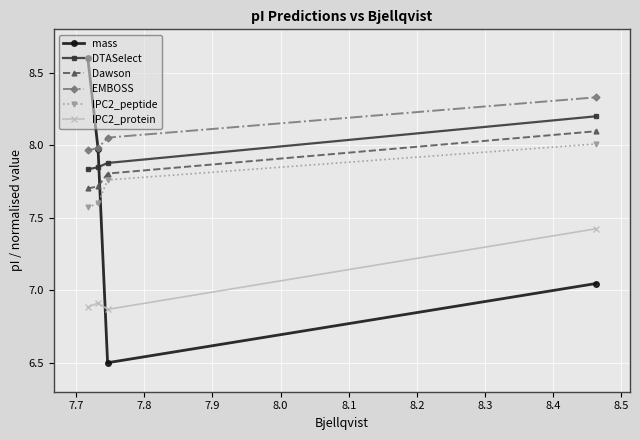

At how many categories does at least one series exceed 7?

4